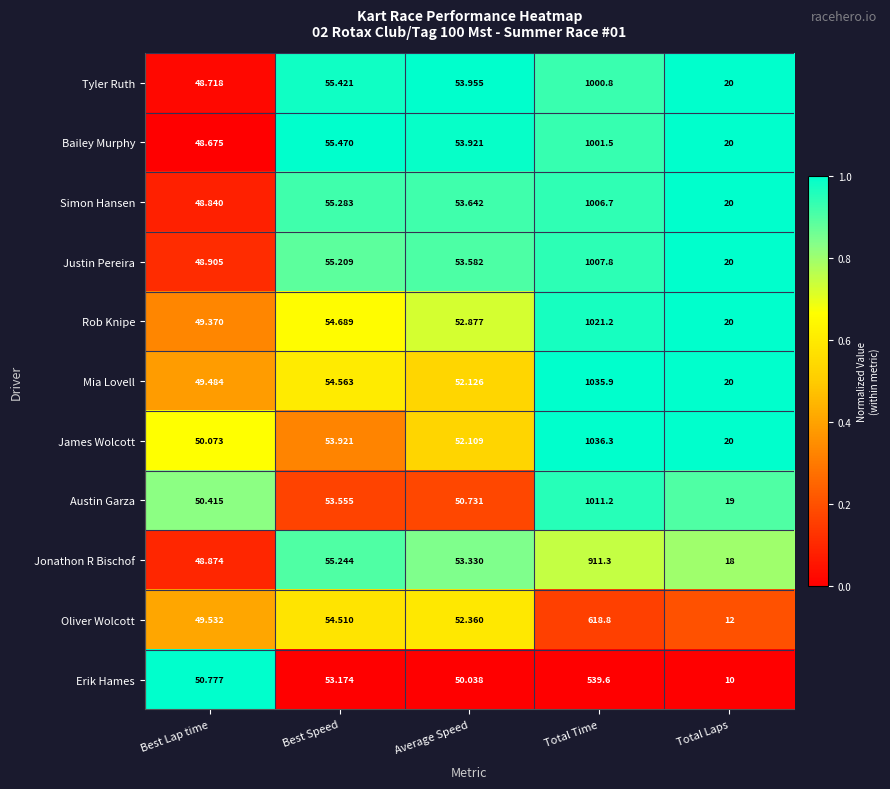

Between Best Speed and Average Speed, which series saw the biggest shift?

Erik Hames